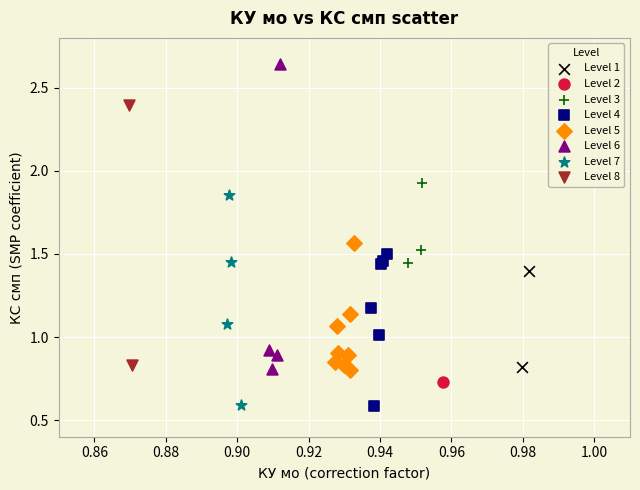

Which series reaches the maximum Y coordinate?

Level 6